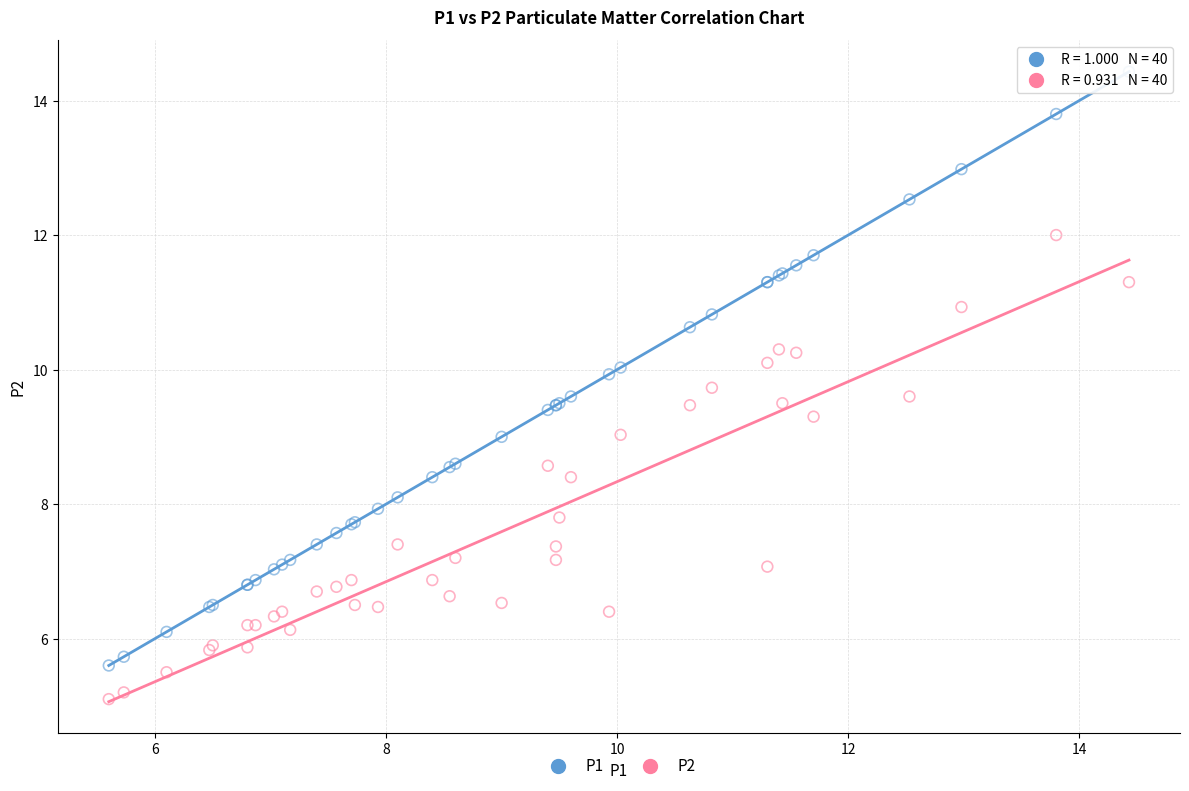

Which series reaches the maximum Y coordinate?

P1